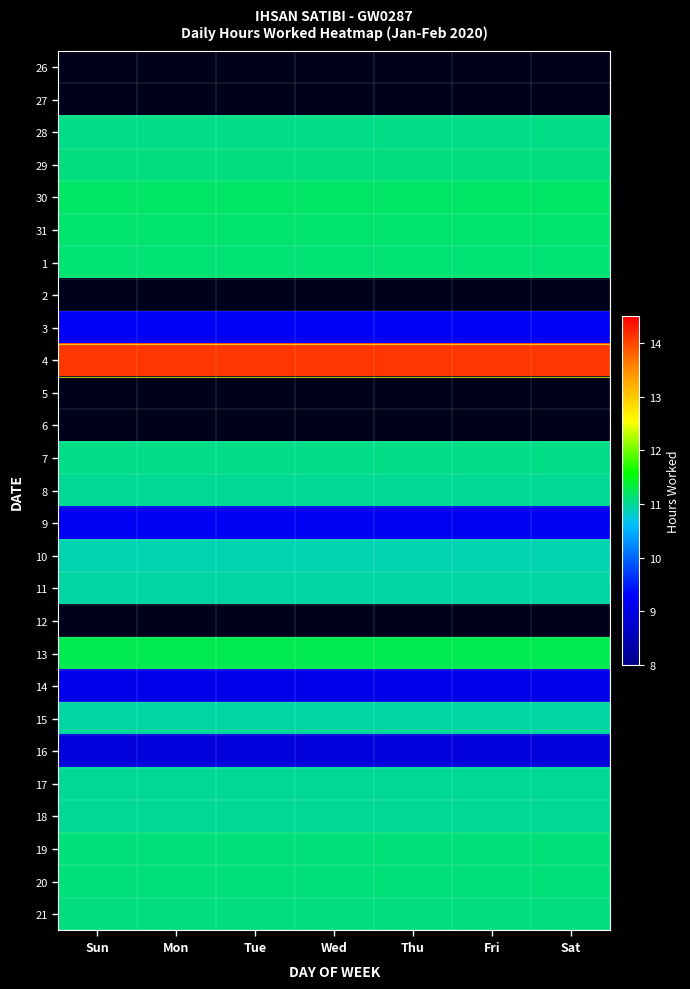

What is the minimum value for 10?

10.9